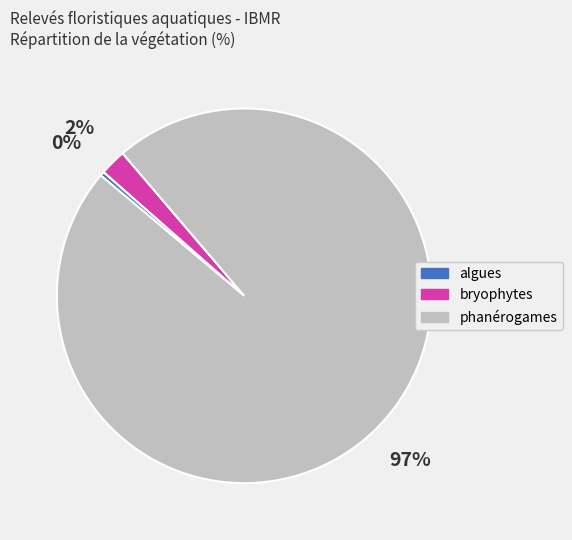

Between bryophytes and algues, which is larger?

bryophytes